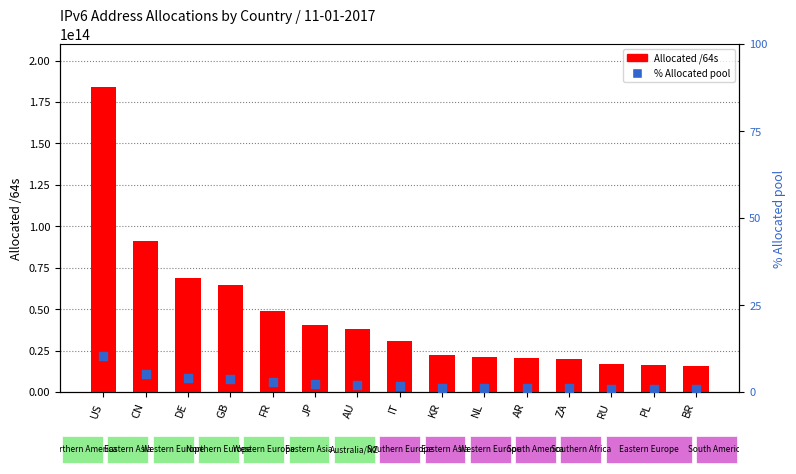

Is the value of % Allocated pool at RU greater than the value of Allocated /64s at IT?

No